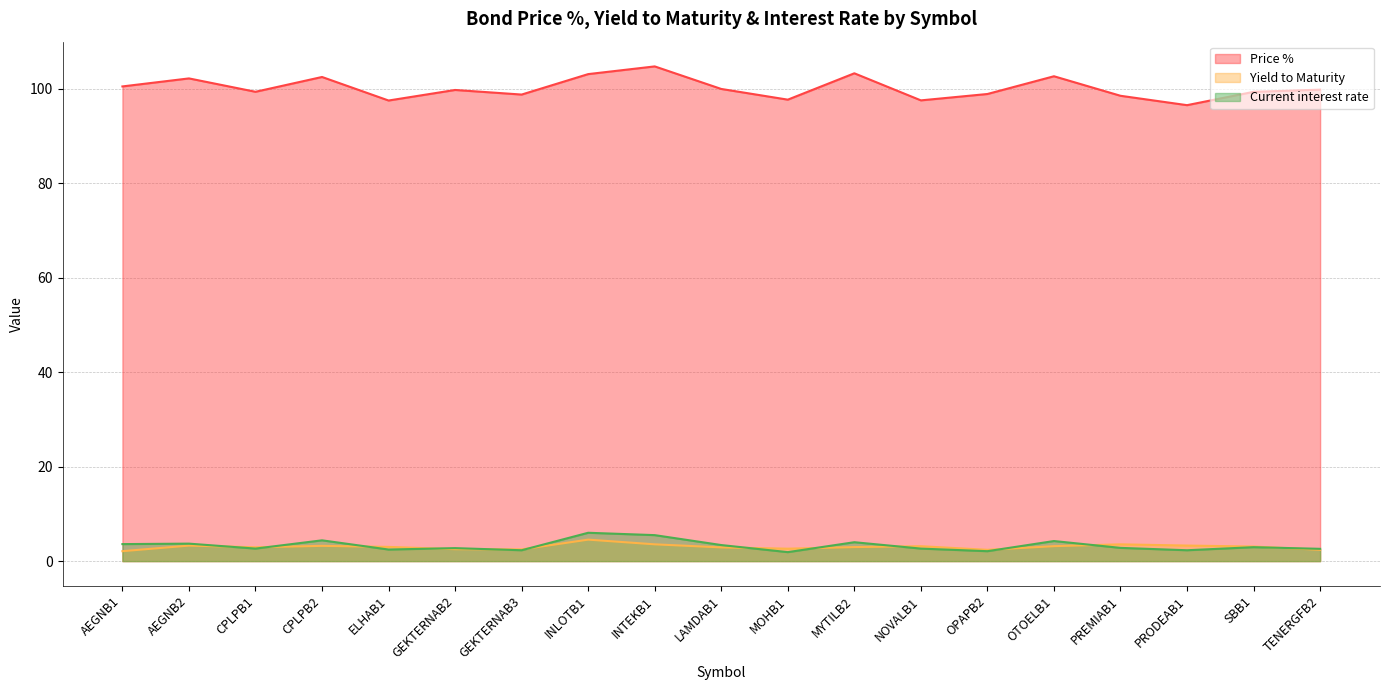

Reading right to left, list all the values displayed in this chart.

Price %: 99.8	99.4	96.5	98.5	102.7	98.9	97.5	103.3	97.7	100.0	104.7	103.1	98.8	99.8	97.5	102.5	99.4	102.2	100.5
Yield to Maturity: 2.4	3.1	3.3	3.5	3.2	2.4	3.2	3.0	2.6	2.9	3.6	4.5	2.5	2.5	3.0	3.2	2.9	3.3	2.1
Current interest rate: 2.6	3.0	2.3	2.8	4.2	2.1	2.6	4.0	1.9	3.4	5.5	6.0	2.3	2.8	2.5	4.4	2.6	3.7	3.6